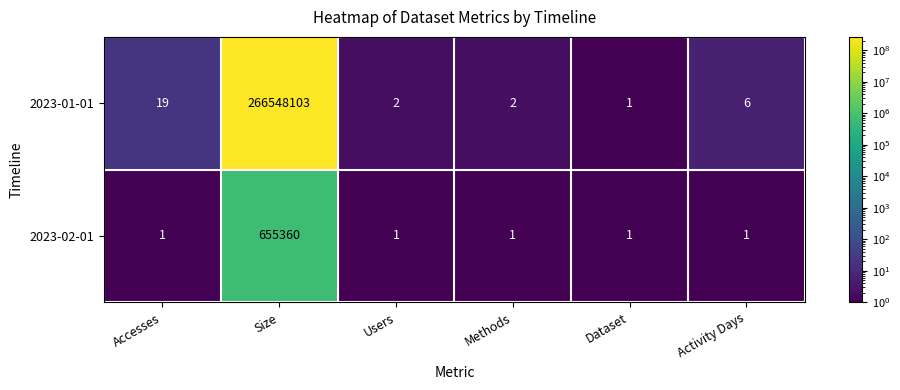

Which series changed the most between Size and Dataset?

2023-01-01